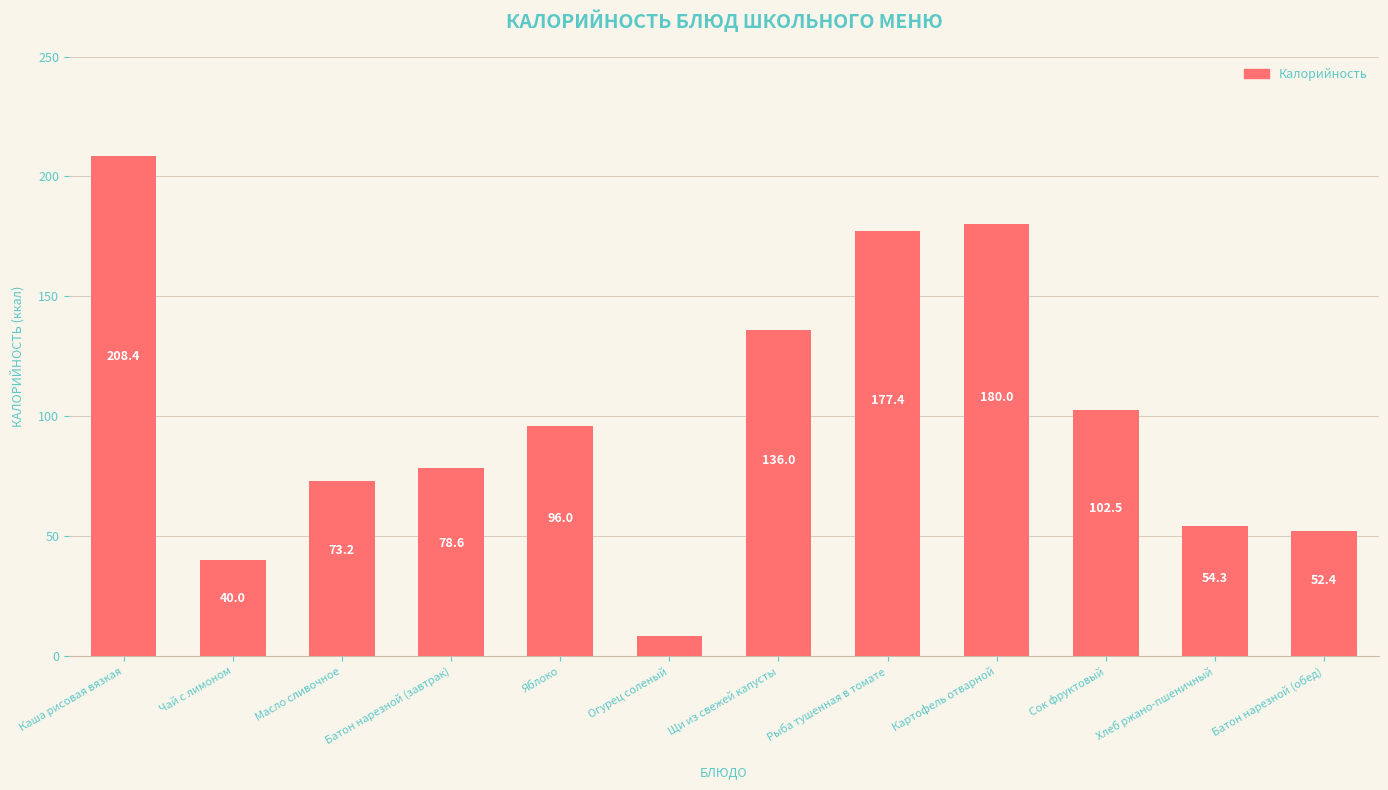

What is the change in value from Каша рисовая вязкая to Рыба тушенная в томате?

-31.1